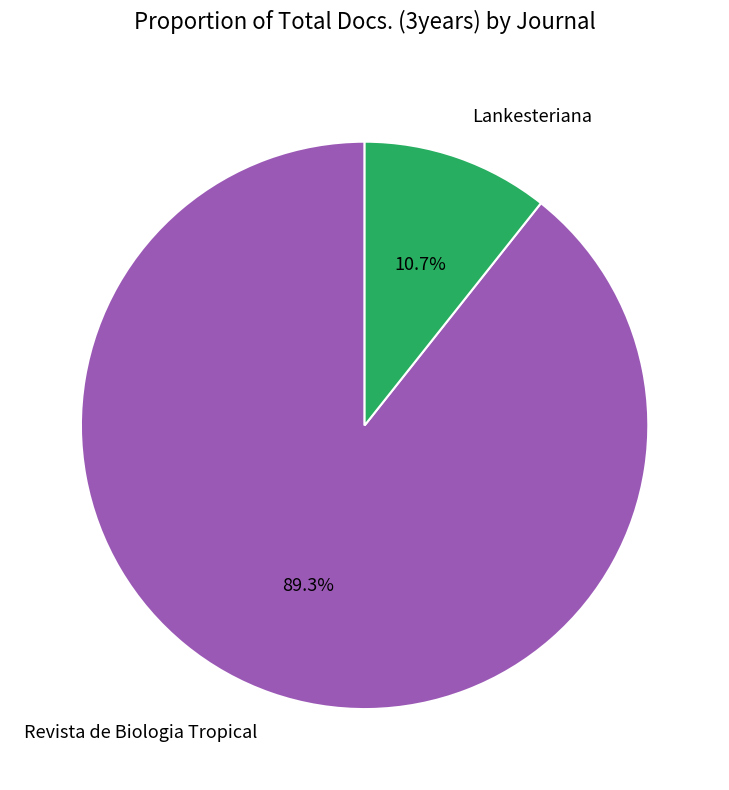

True or false: Revista de Biologia Tropical accounts for 99% of the total.

False